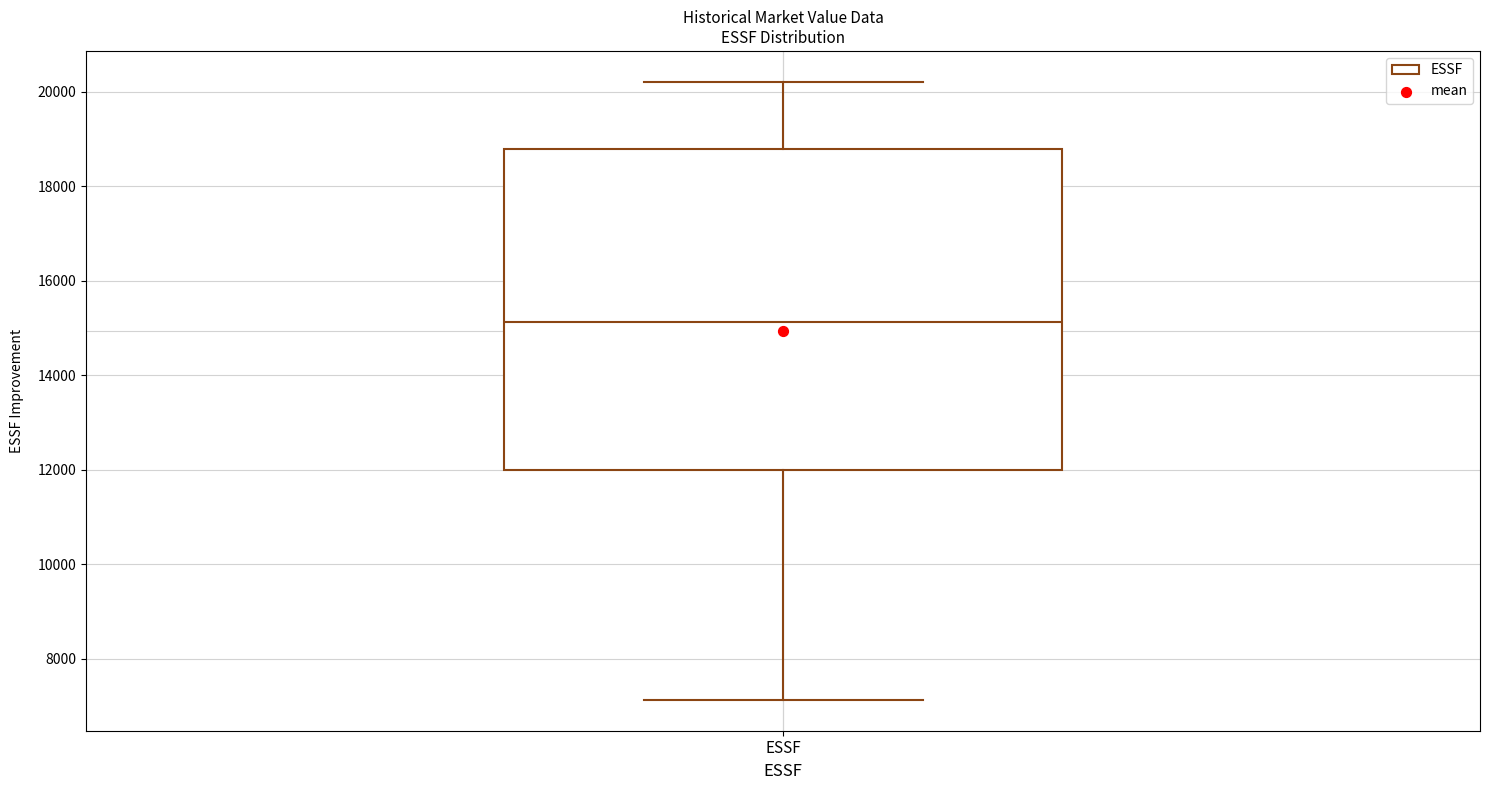

Where does the upper whisker of the box for ESSF end on the y-axis? The values are not printed on the chart, so give them approximately, as read against the axis.

20200